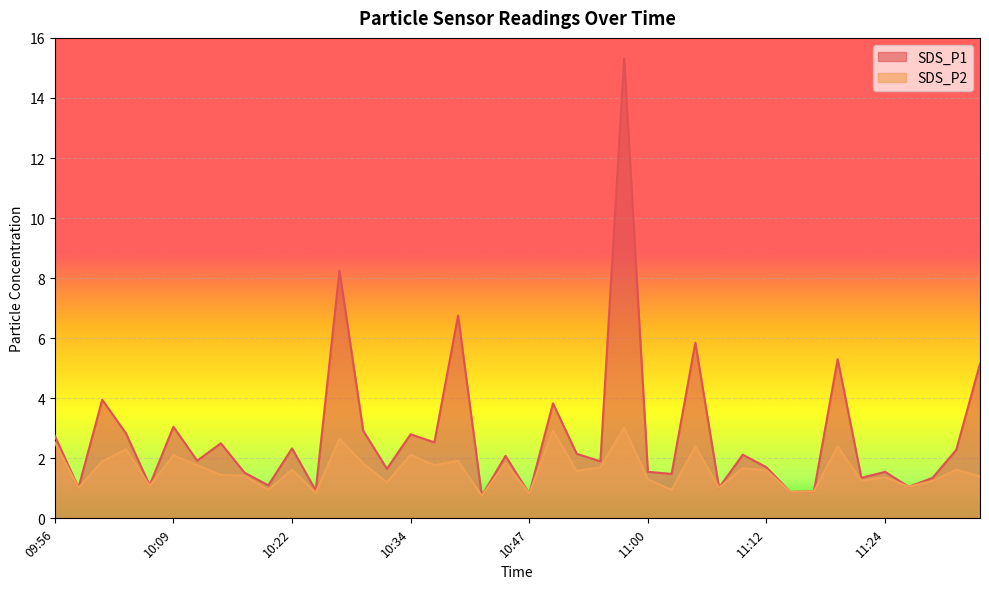

Which has a higher value, 10:06 or 10:36?

10:36